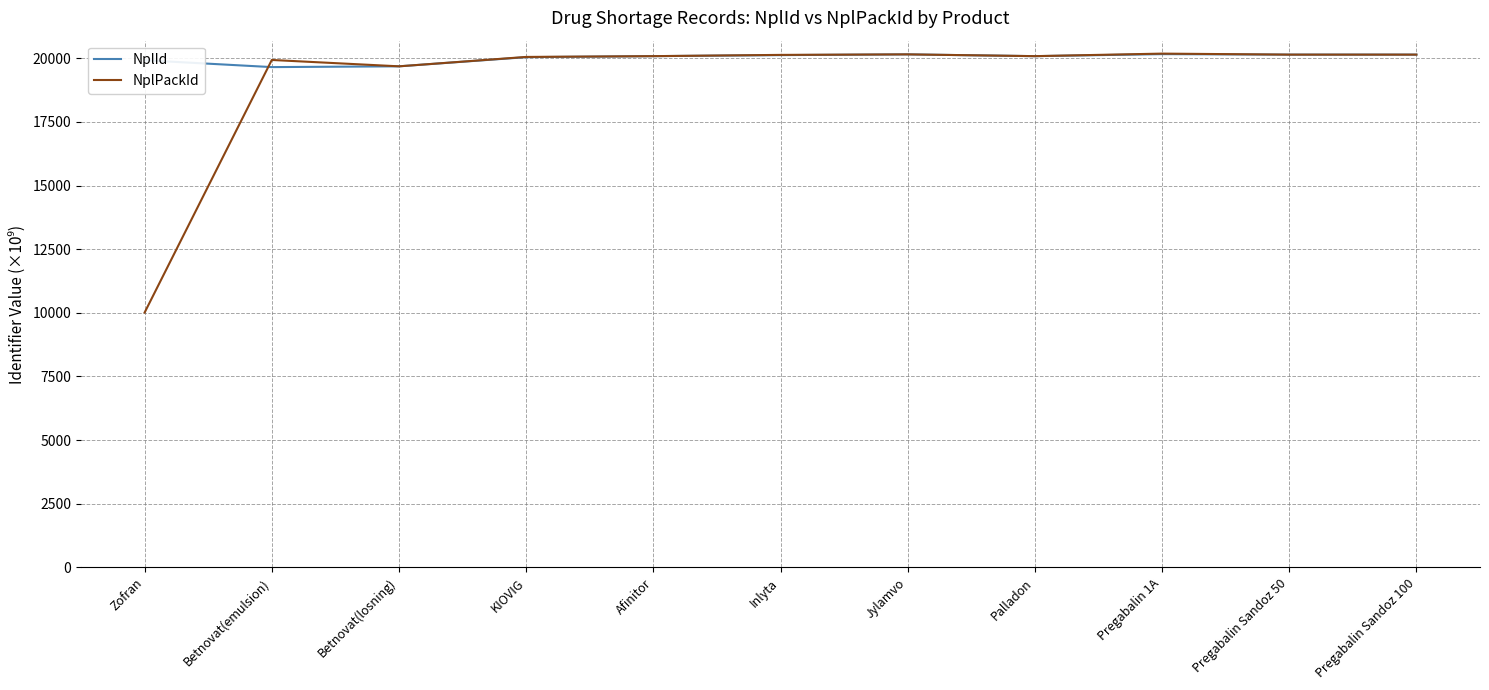

Which series has the widest spread of values?

NplPackId